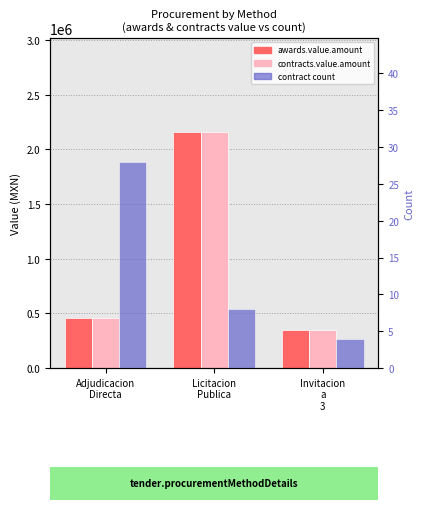

Reading right to left, extract all data points from this chart.

awards.value.amount: 347396.3	2155685.4	456832.5
contracts.value.amount: 347396.3	2155685.4	456832.5
contract count: 4.0	8.0	28.0